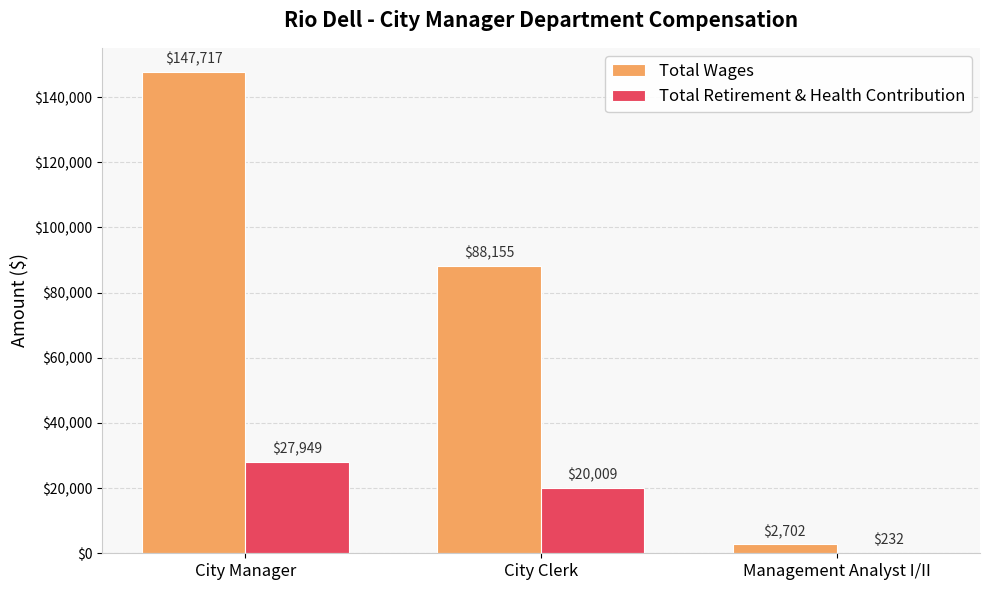

The value of Total Retirement & Health Contribution at City Manager is 27949. True or false?

True